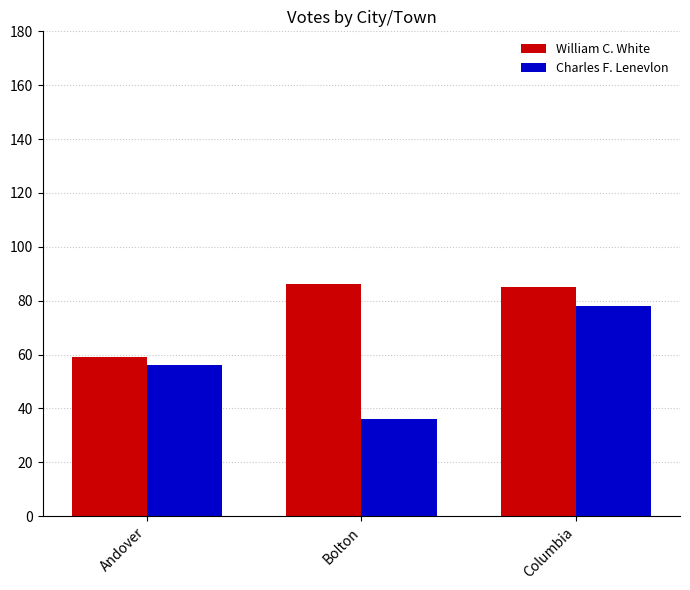

What value does the William C. White series have at Andover, to the nearest 5?

60